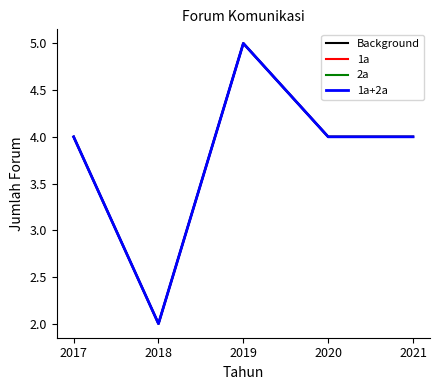

Does the chart display data point markers on the line(s)?

No